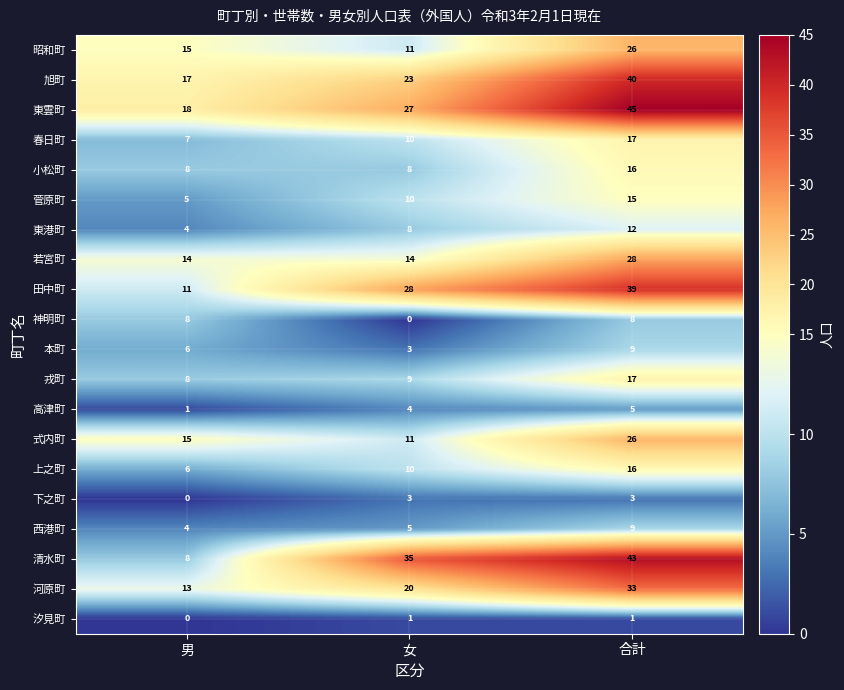

Which series has the largest total across all categories?

東雲町